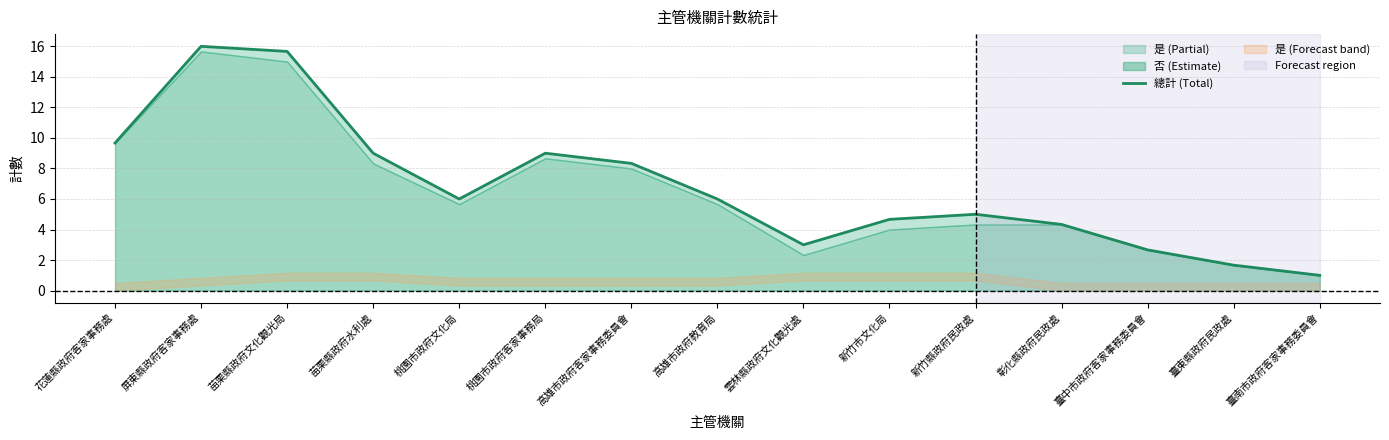

What position from the right is 臺南市政府客家事務委員會?

1